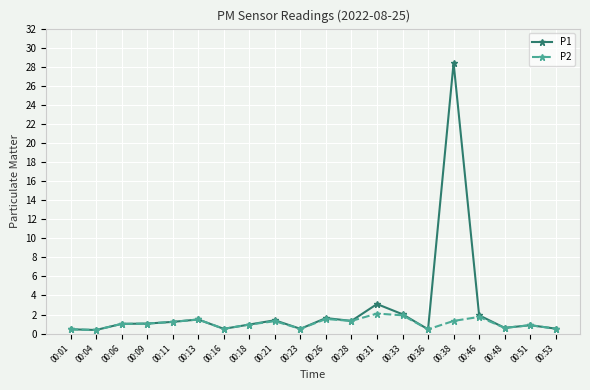

Which series changed the most between 00:21 and 00:36?

P1